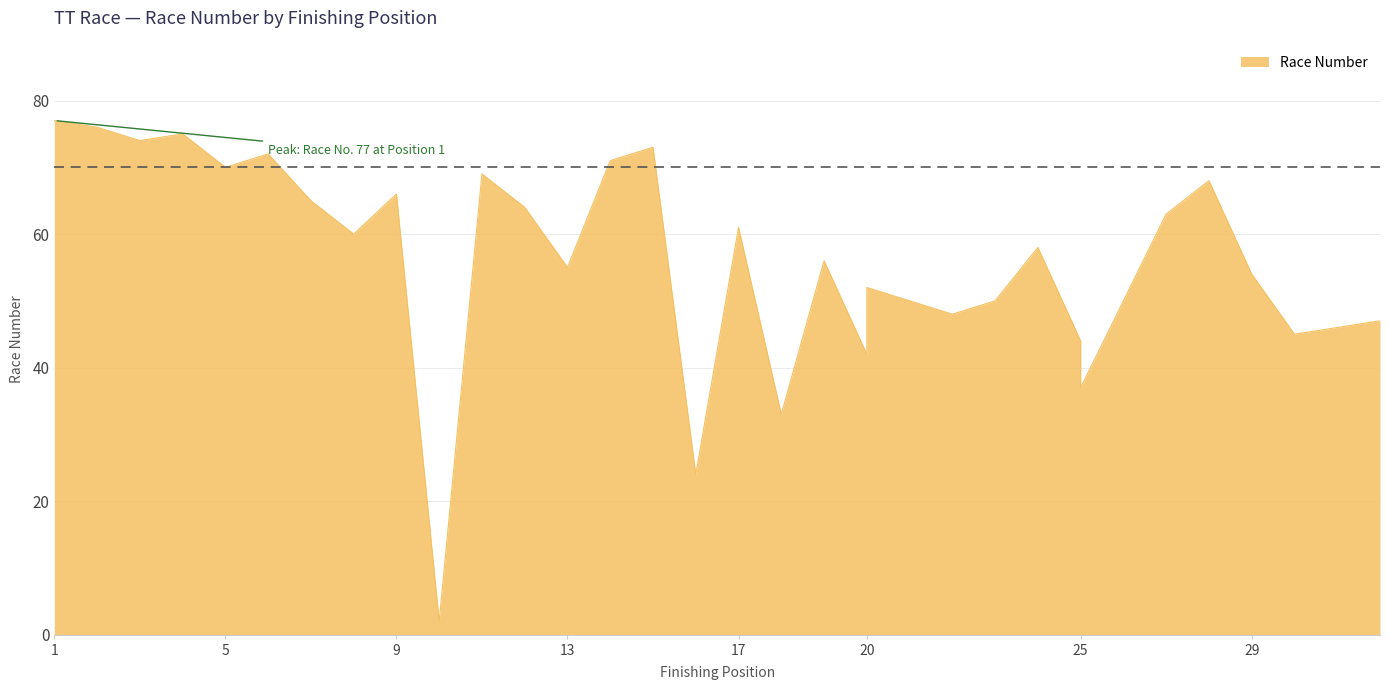

What is the average value?

56